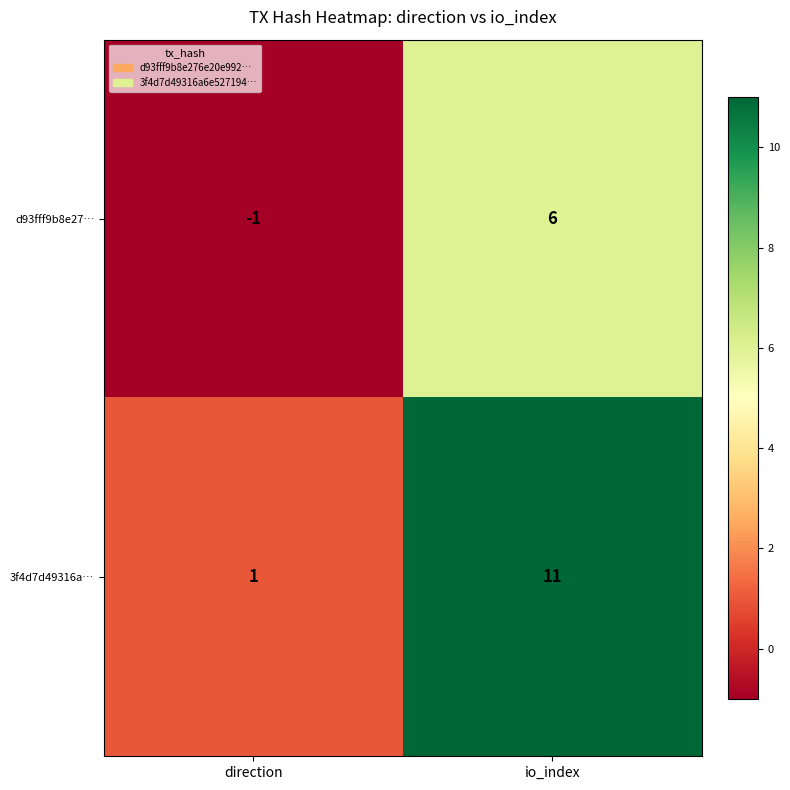

The value of 3f4d7d49316a… at direction is 1. True or false?

True